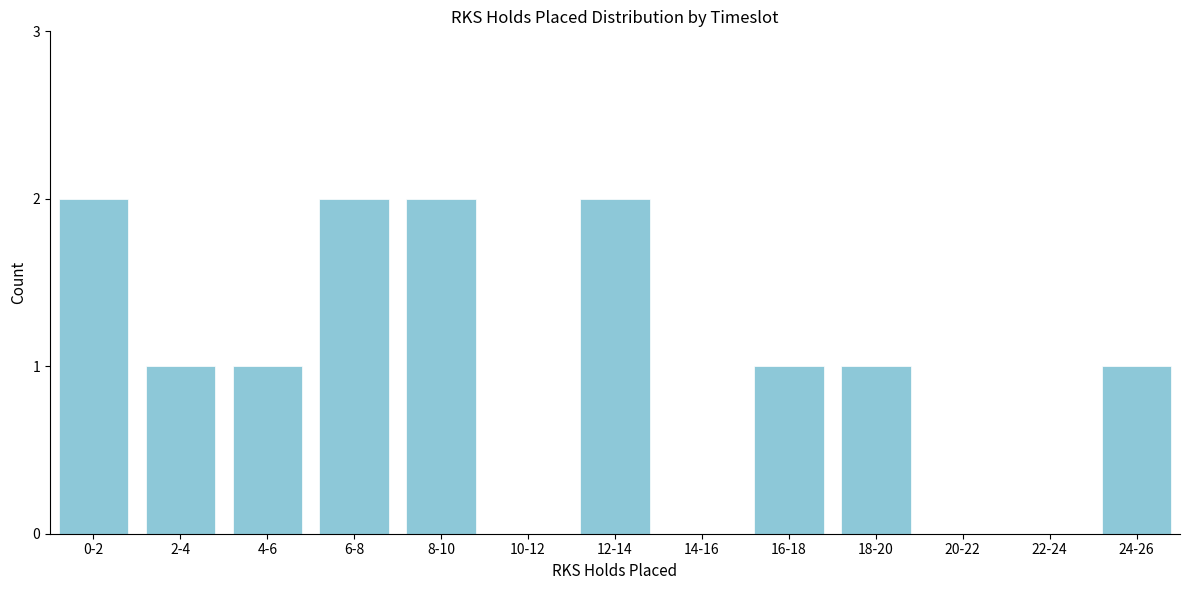

Reading right to left, transcribe all the data shown in this chart.

24-26=1	22-24=0	20-22=0	18-20=1	16-18=1	14-16=0	12-14=2	10-12=0	8-10=2	6-8=2	4-6=1	2-4=1	0-2=2